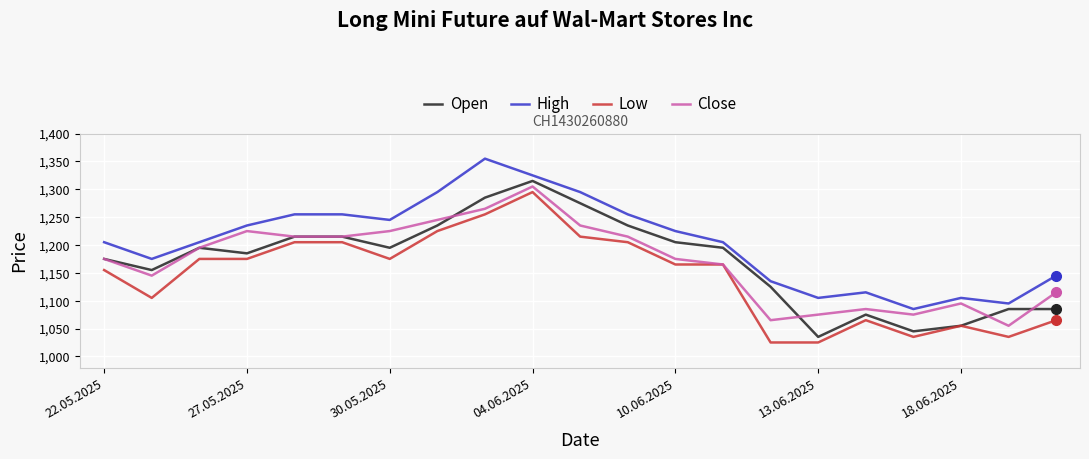

True or false: Low and High cross at least once.

False